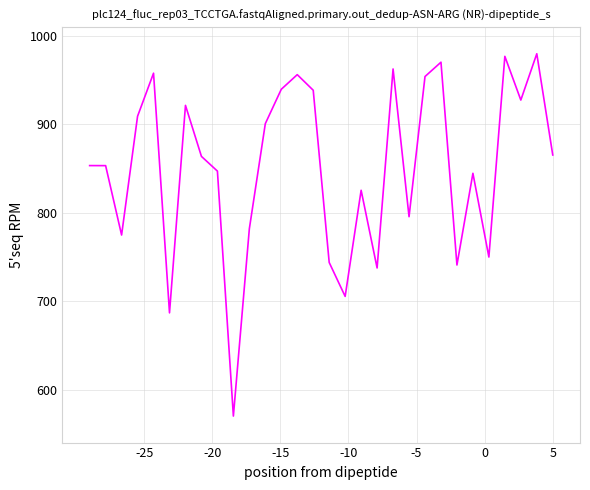

What is the greatest value displayed?

980.0